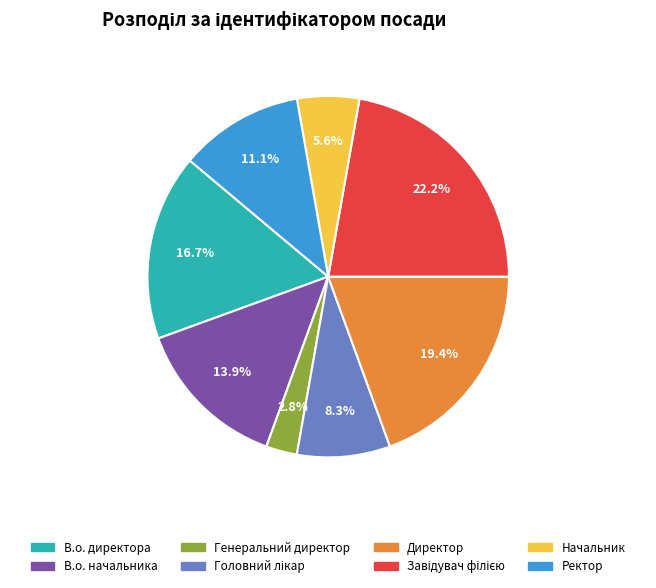

Is there a majority slice in this chart?

No